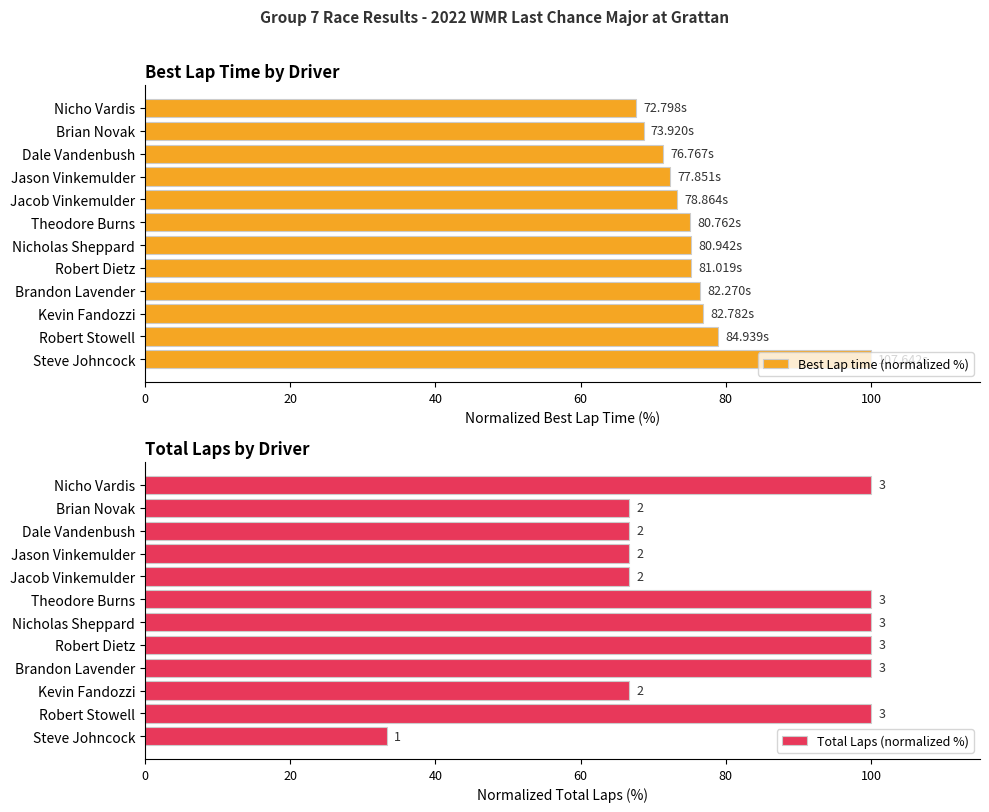

The Best Lap time (normalized %) series shows 75.2 at Nicholas Sheppard. True or false?

True